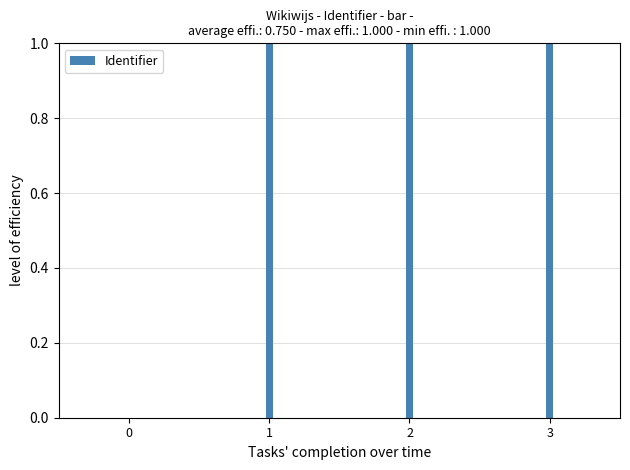

What is the sum of the values at 3 and 1?

2.0